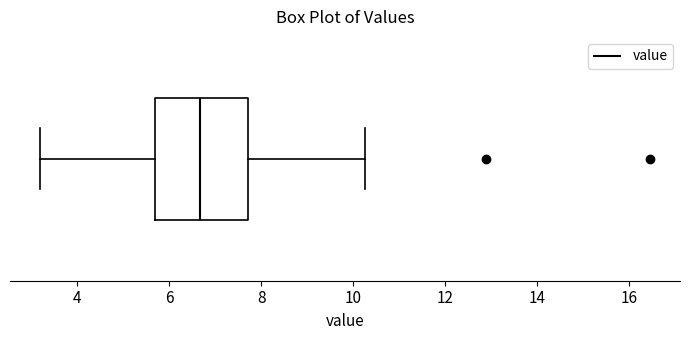

Transcribe this box plot: give where the median line is, the range the box spans, and where the two whiskers end, as read against the x-axis. The values are not printed on the chart, so give them approximately, as read against the axis.

median 6.6, box 5.6 to 7.8, whiskers 3.2 to 10.2